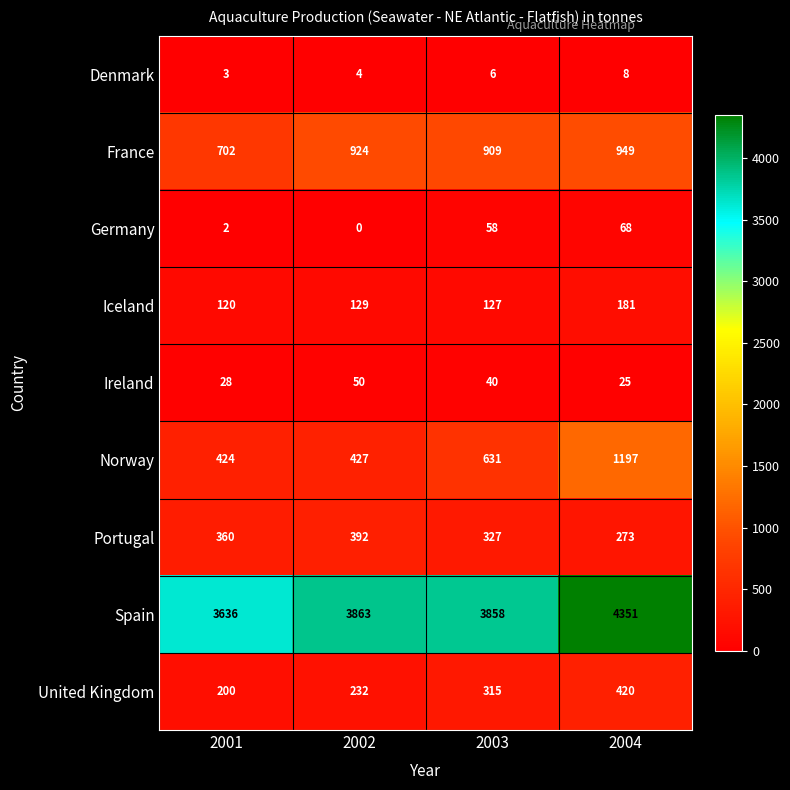

How many categories are shown in the chart?

4